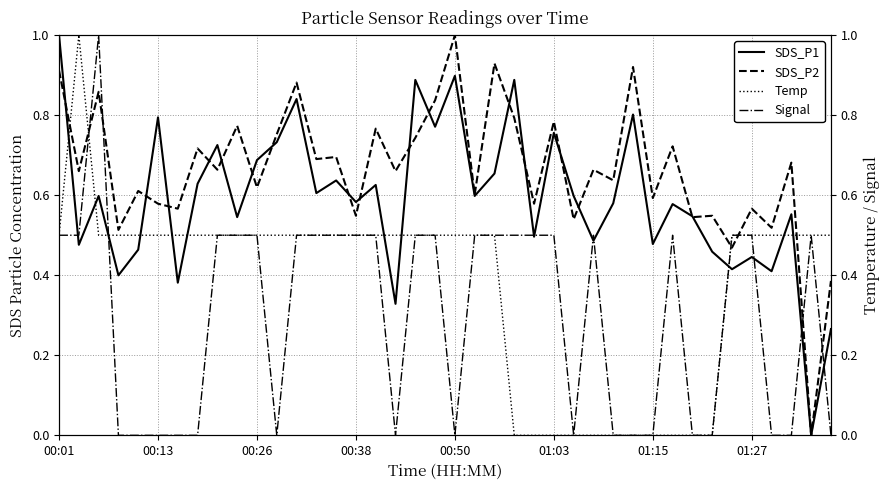

The SDS_P1 series shows 1.0 at 00:38. True or false?

False